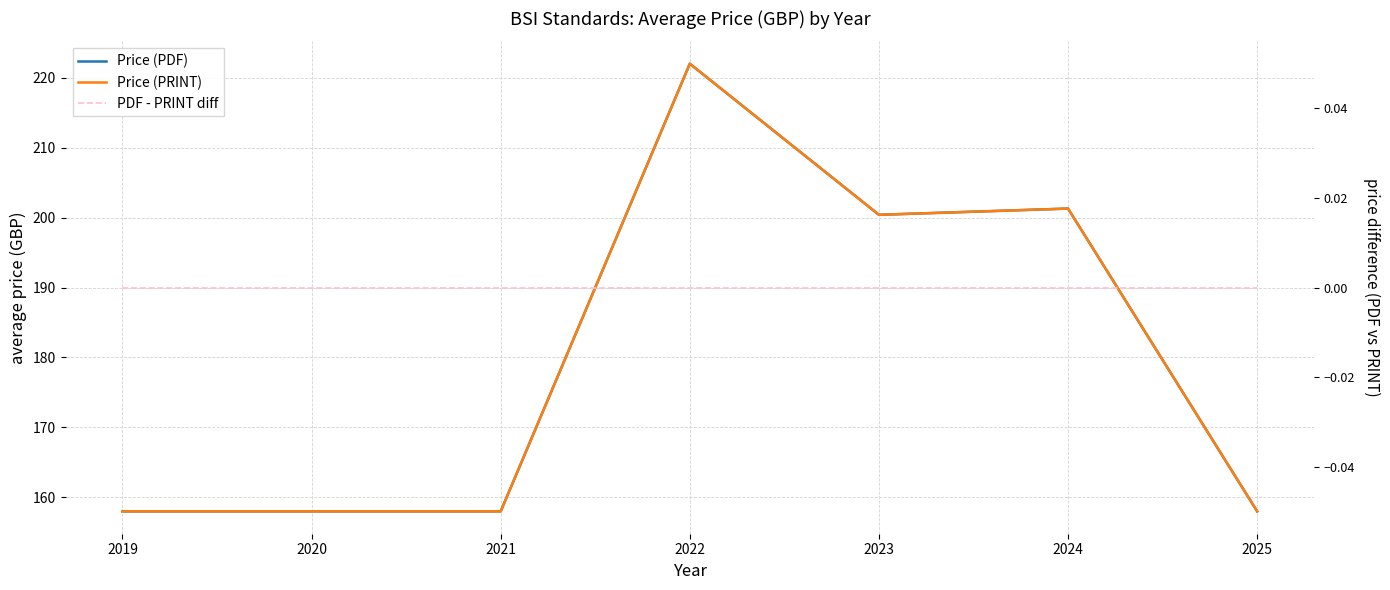

At 2021, list the series in order from largest to smallest.

Price (PDF), Price (PRINT), PDF - PRINT diff